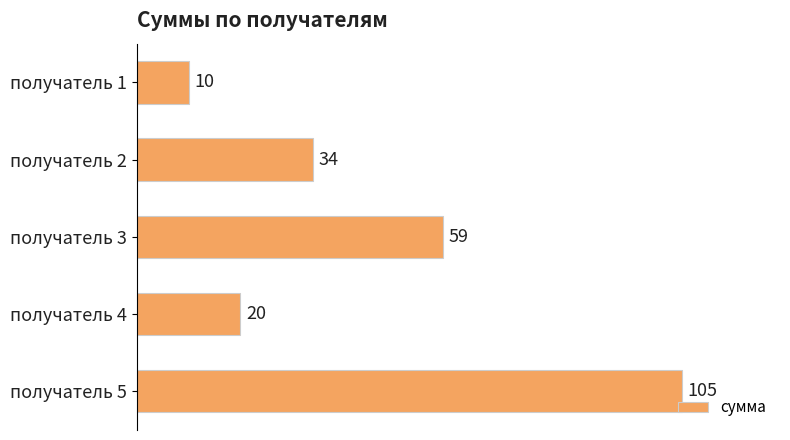

Read the value at получатель 3.

59